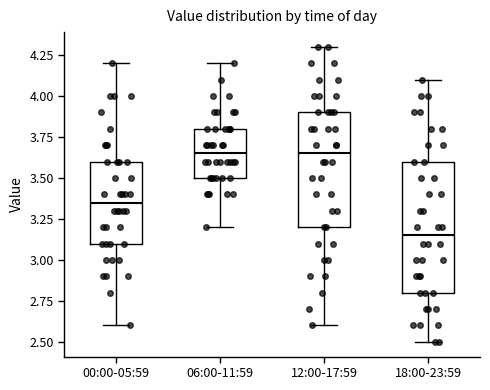

Where is the upper edge of the box for 06:00-11:59 on the y-axis? The values are not printed on the chart, so give them approximately, as read against the axis.

3.80